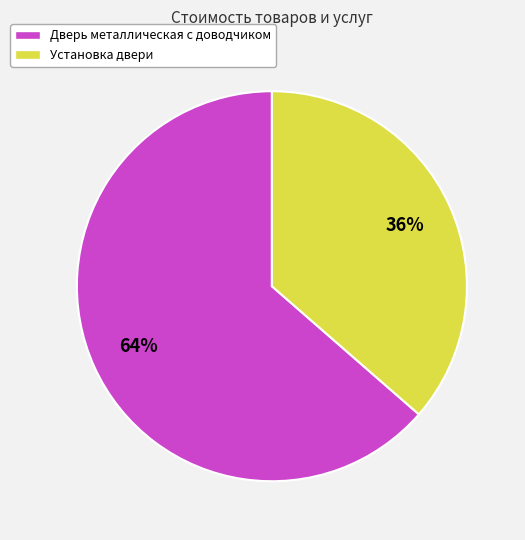

Rank the categories by value from highest to lowest.

Дверь металлическая с доводчиком, Установка двери